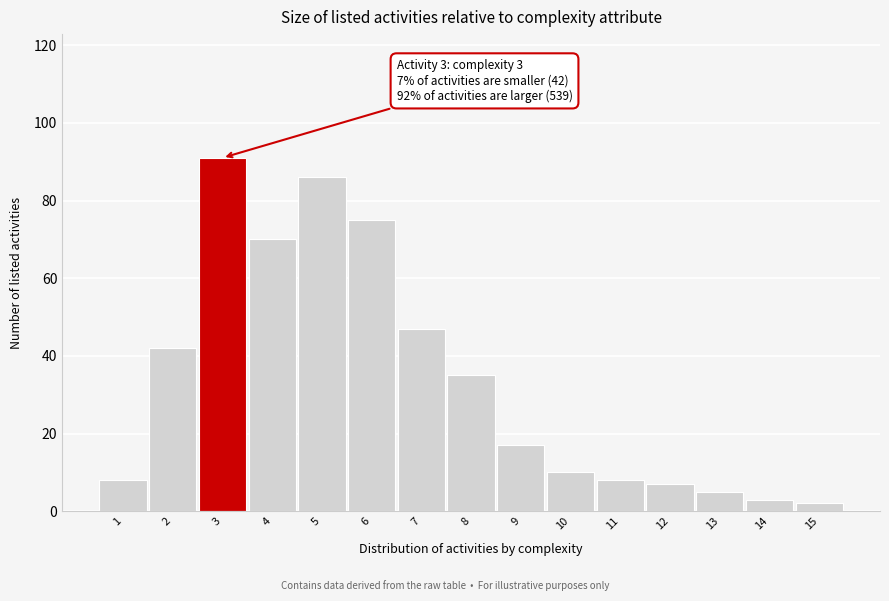

Reading left to right, list all the values displayed in this chart.

8	42	91	70	86	75	47	35	17	10	8	7	5	3	2